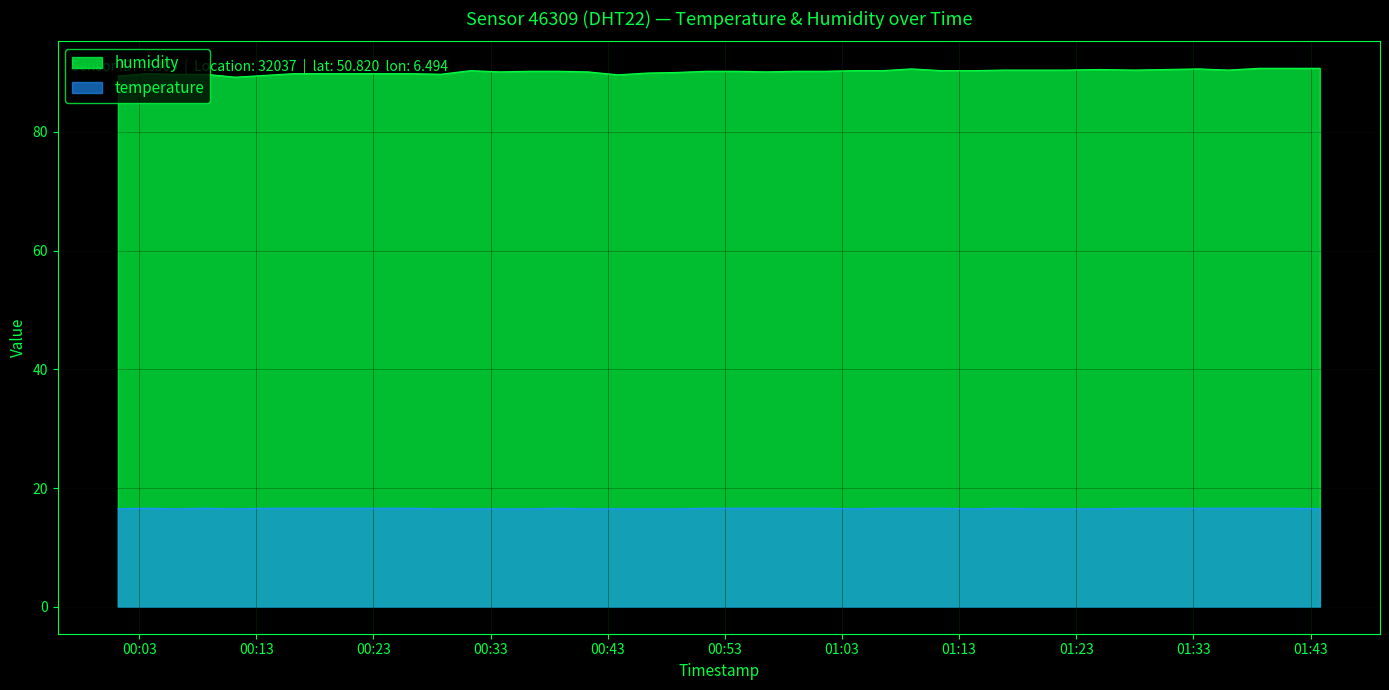

At which category does temperature reach its first local valley?

2022-10-17T00:06:10